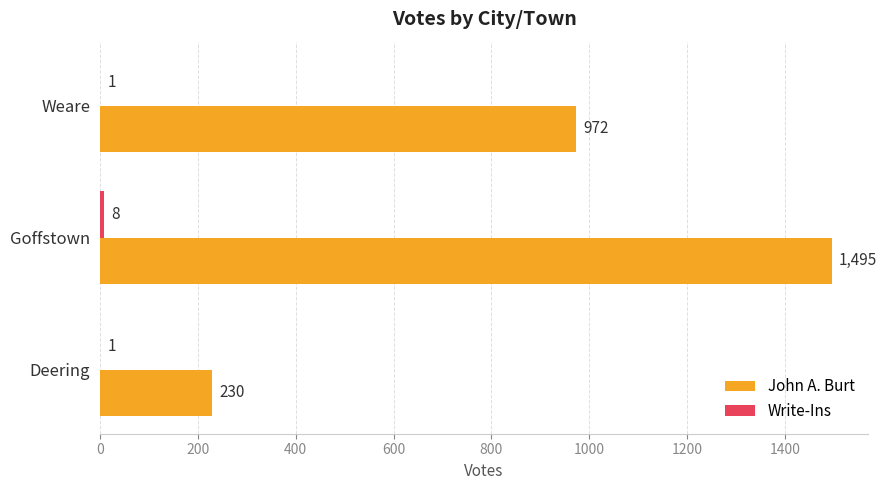

Count the number of data series in this chart.

2